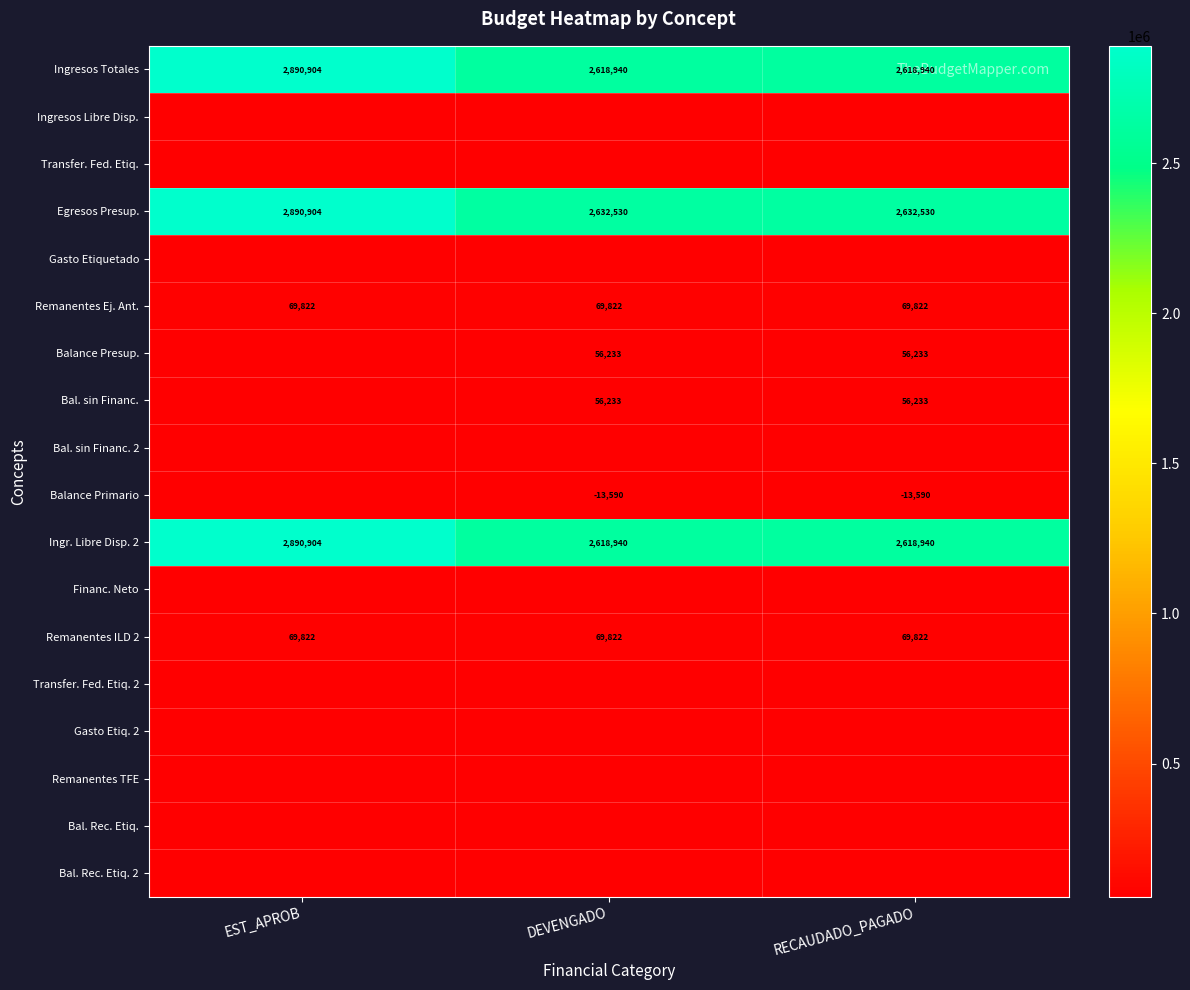

The Egresos Presup. series shows 2632530 at RECAUDADO_PAGADO. True or false?

True